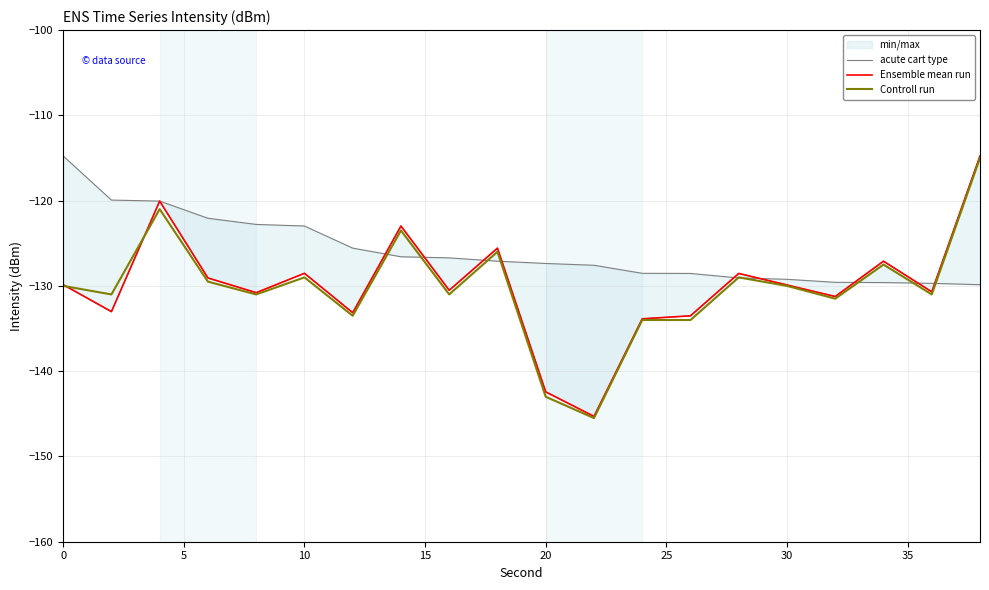

What value does the Controll run series have at 20?

-143.0